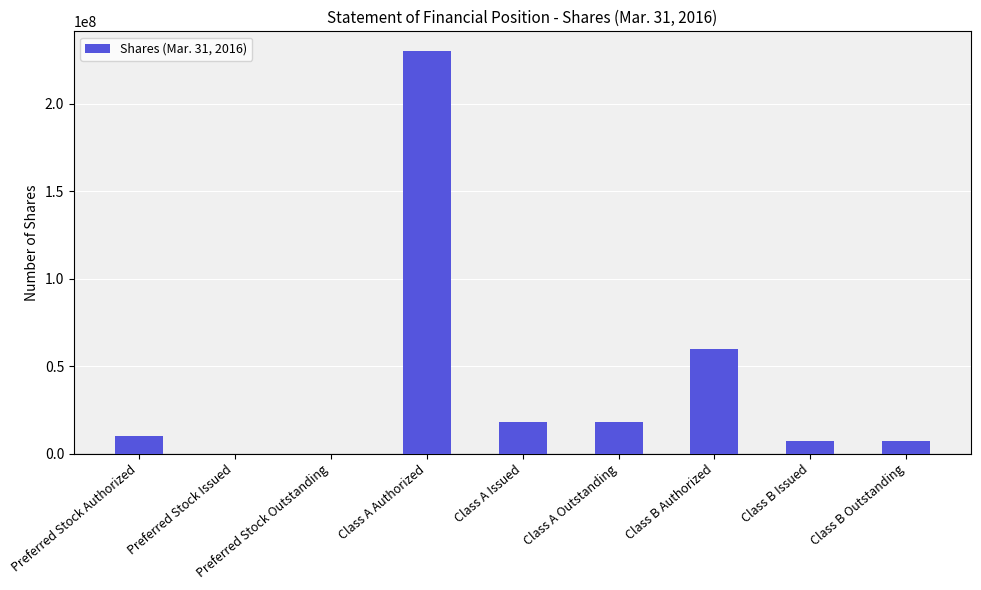

Where is the data nearest to the value 115000000?

Class B Authorized